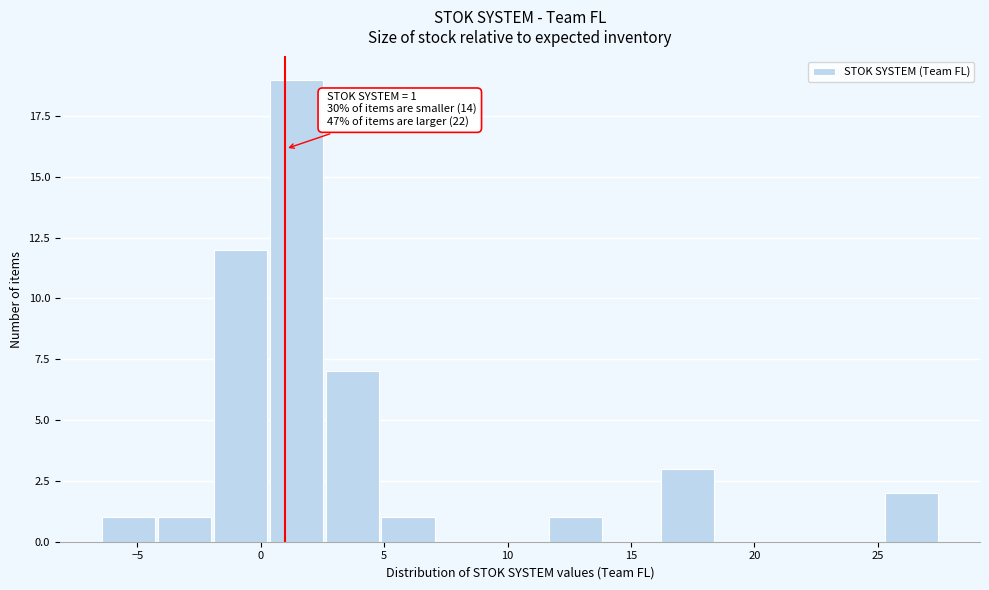

Which range on the x-axis has the tallest bar?

0.5 to 2.5